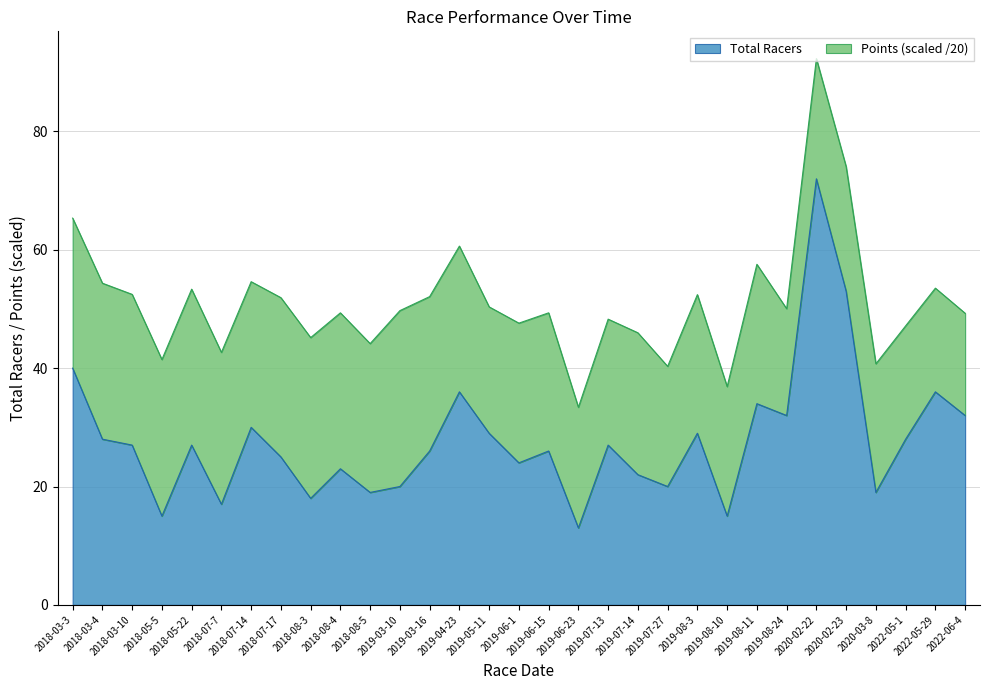

What is the difference between the second highest and minimum values?

40